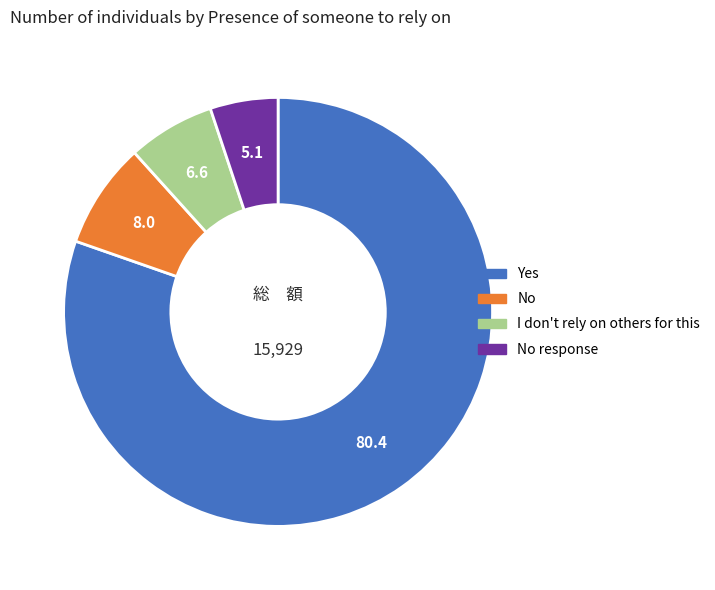

Is there any slice that represents more than half of the pie?

Yes